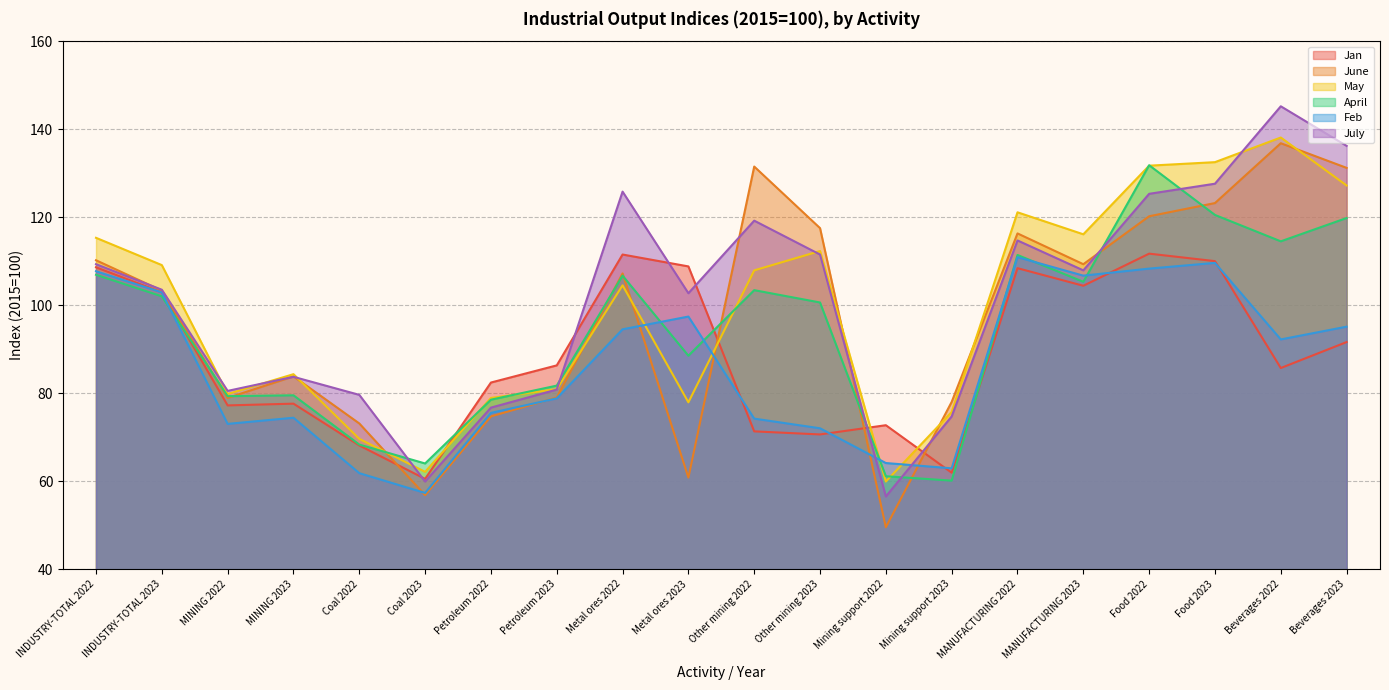

Where do Feb and July first cross each other?

Other mining 2023 and Mining support 2022